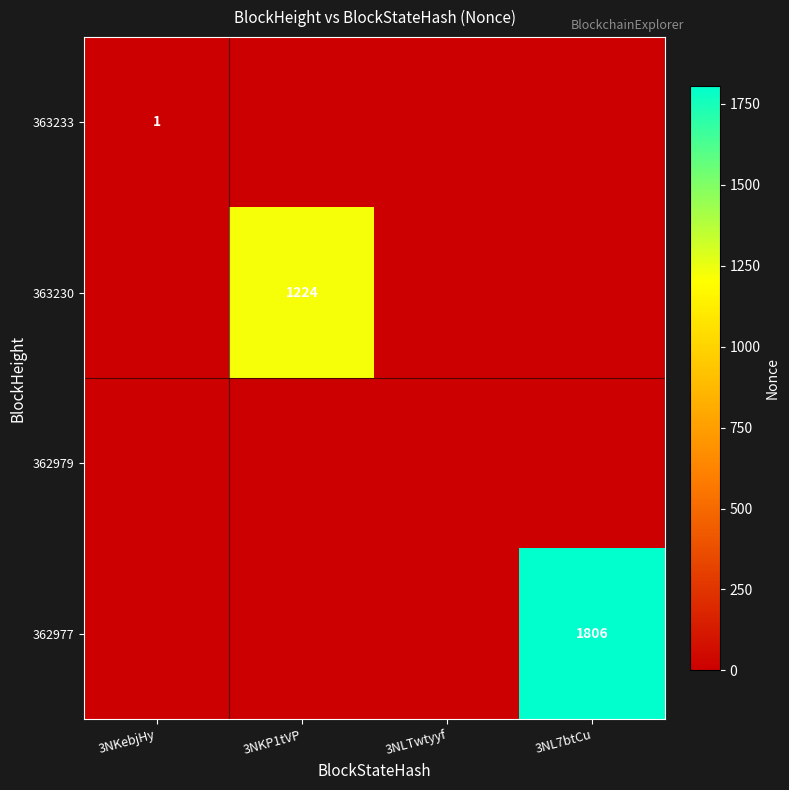

The value of 362977 at 3NL7btCu is 2451. True or false?

False